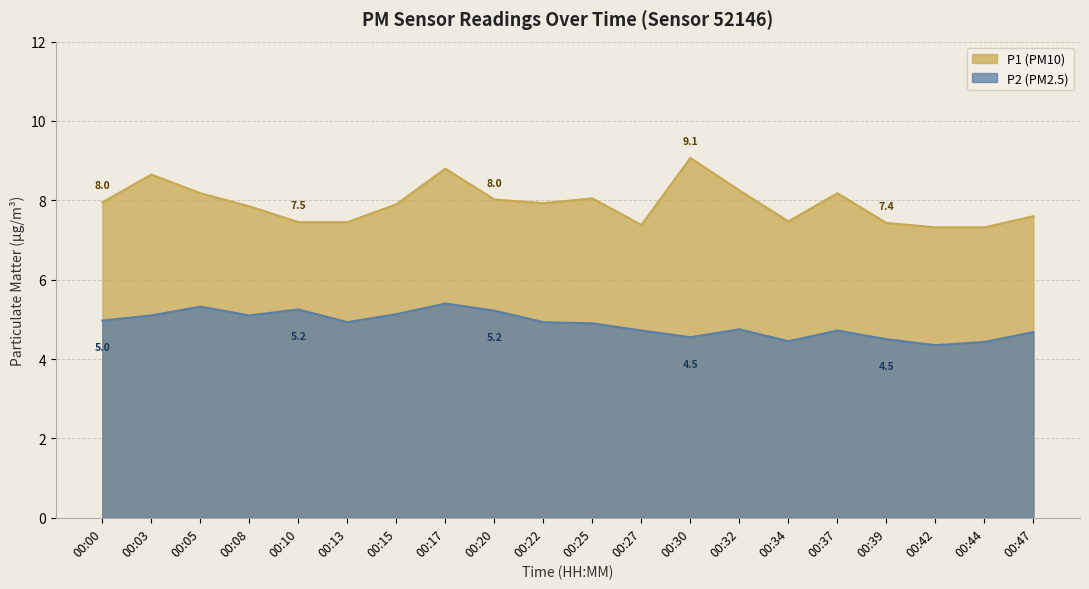

What is the difference between the highest and lowest values at 00:39?

2.9